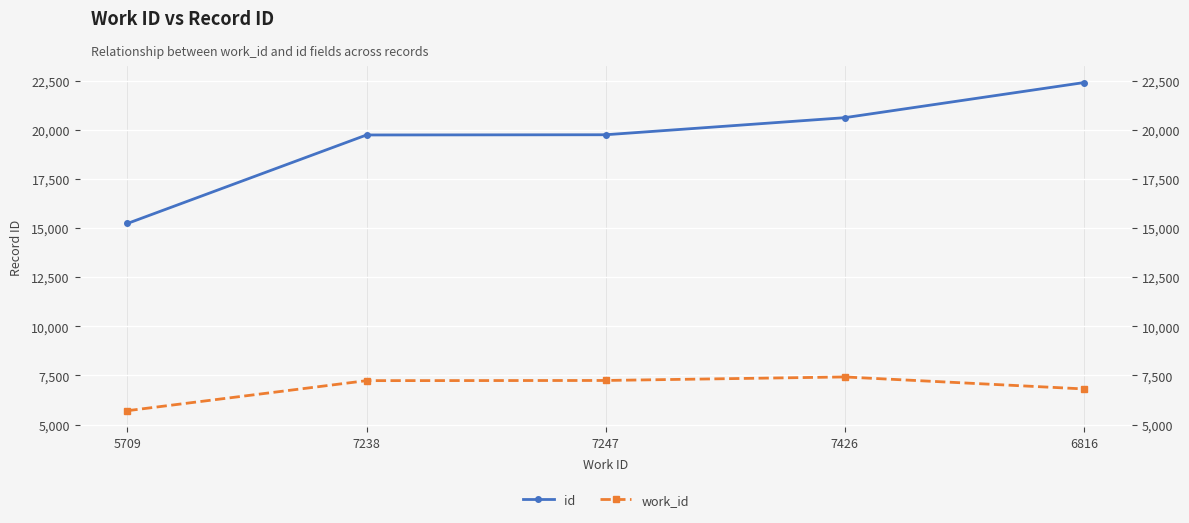

At which label does id reach its minimum?

5709